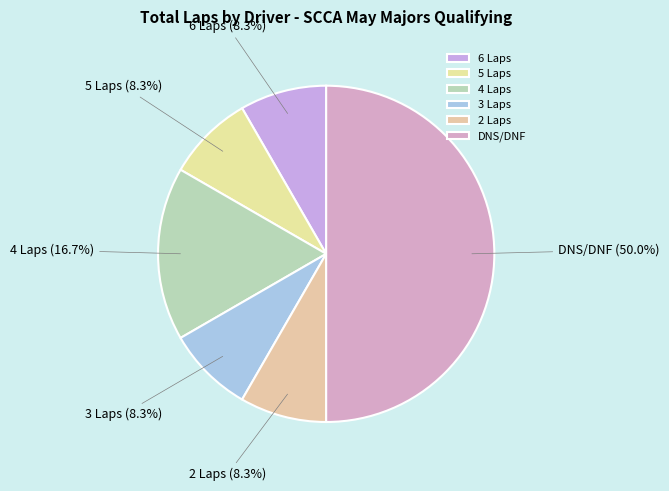

What portion of the pie excludes 2 Laps?

91.7%